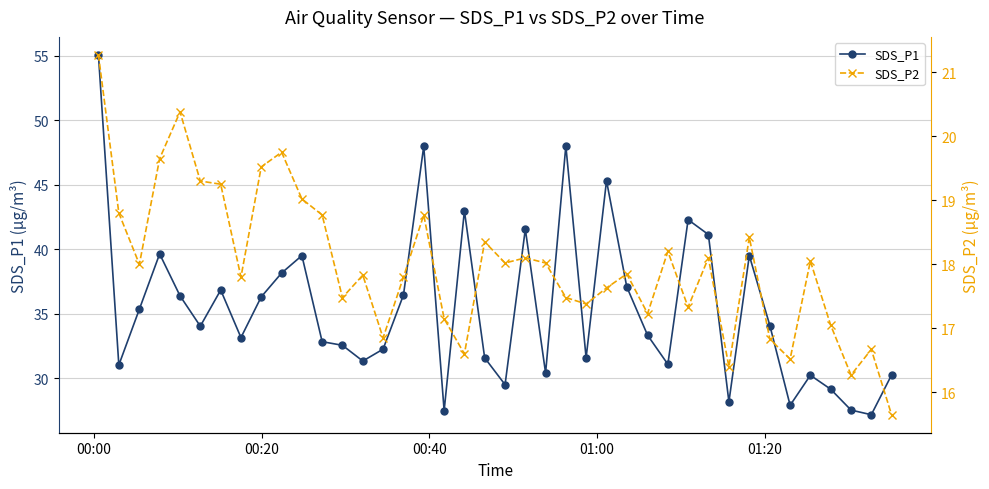

What is the difference between the maximum and minimum values in the SDS_P2 series?

5.6